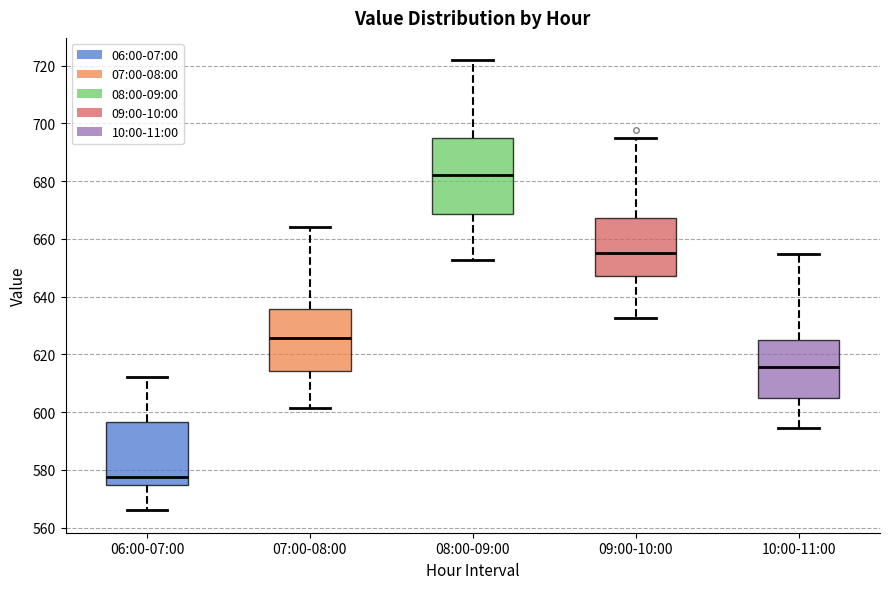

Comparing the boxes themselves (not the whiskers), which one is the tallest?

08:00-09:00